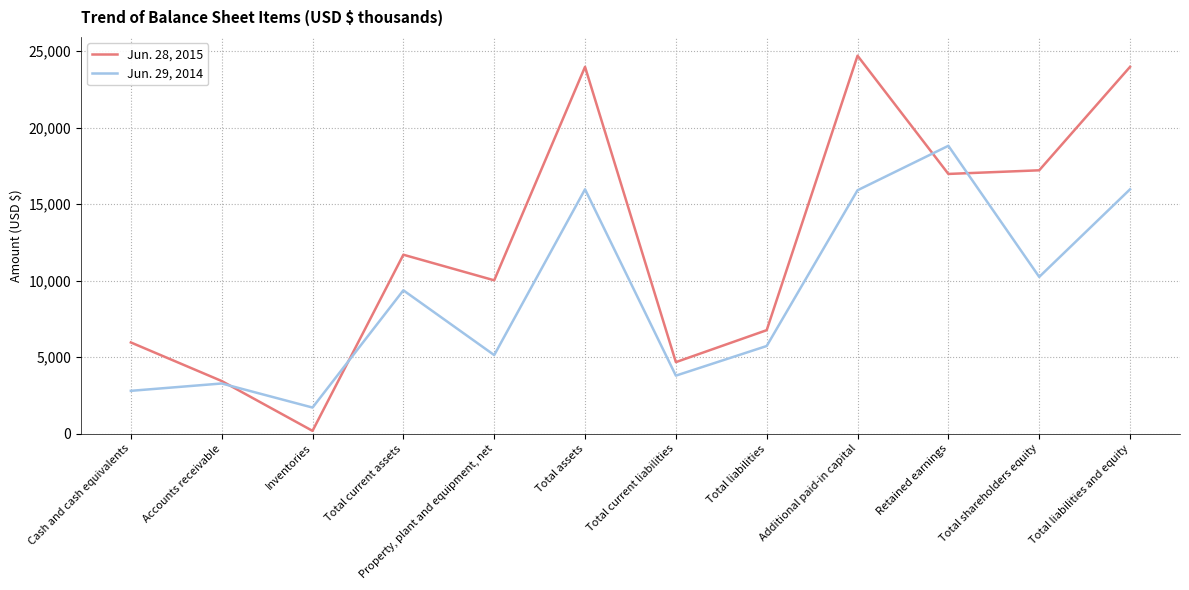

At which category does the chart reach its minimum across all series?

Inventories